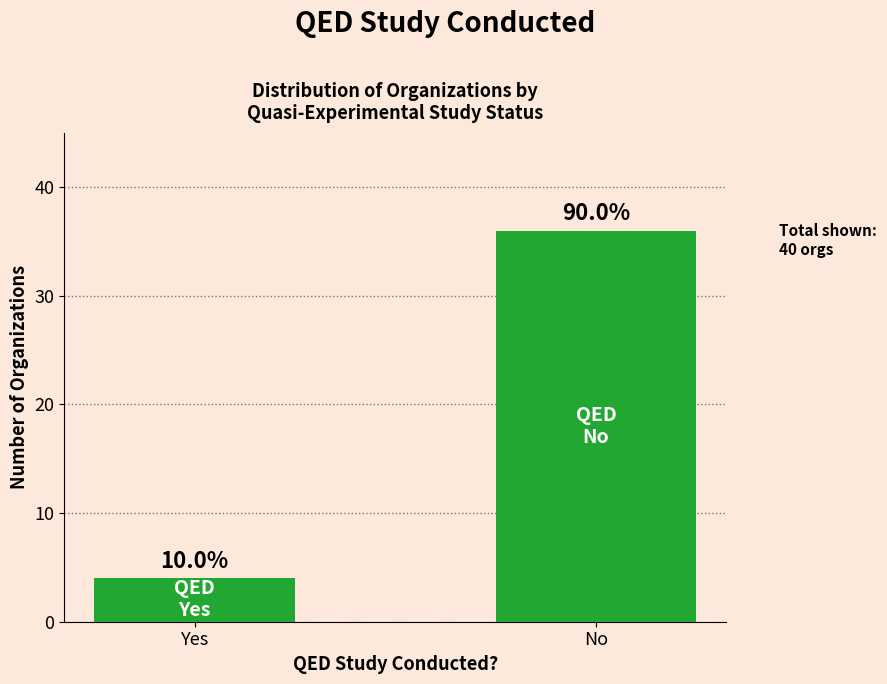

What is the minimum value shown in the chart?

4